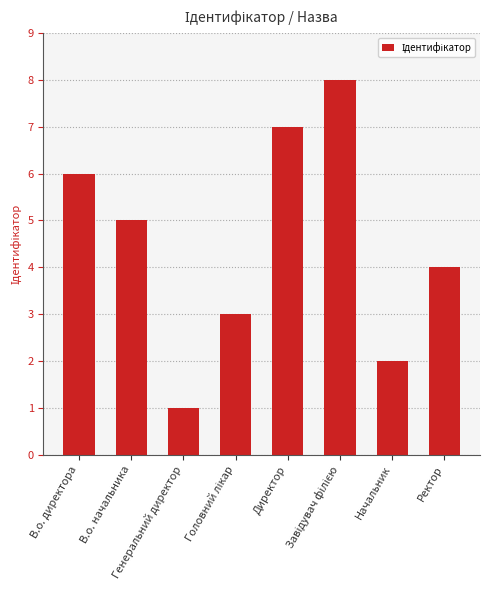

What is the maximum value shown in the chart?

8